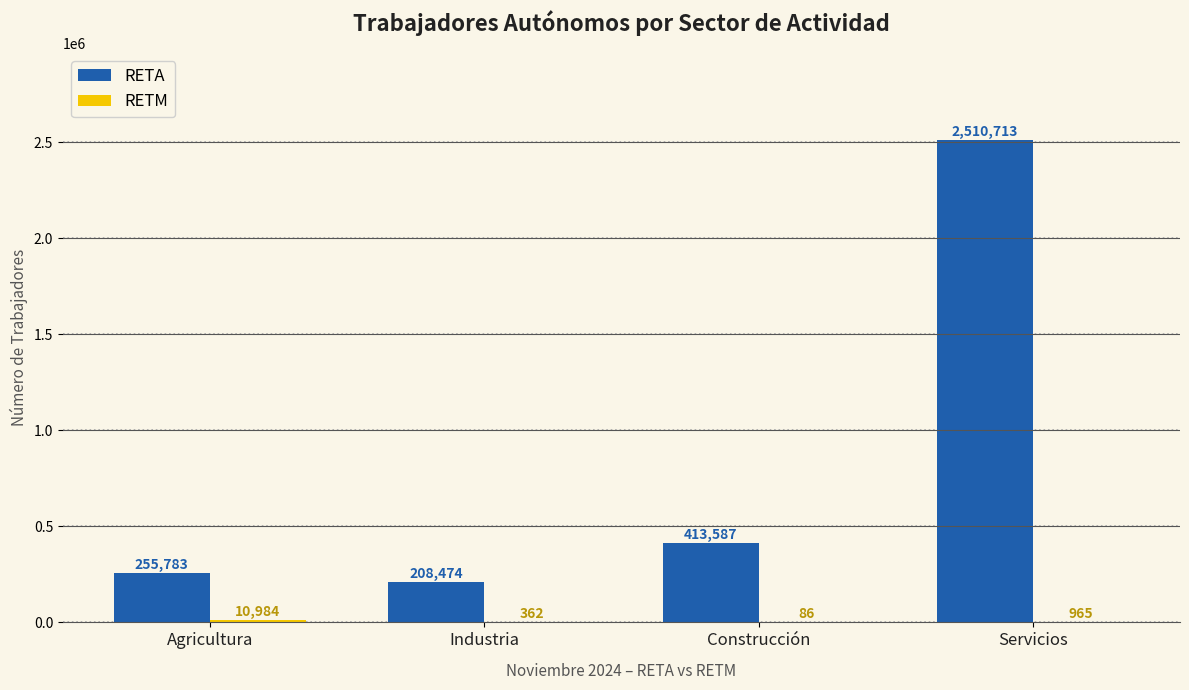

What is the maximum value shown in the chart?

2510713